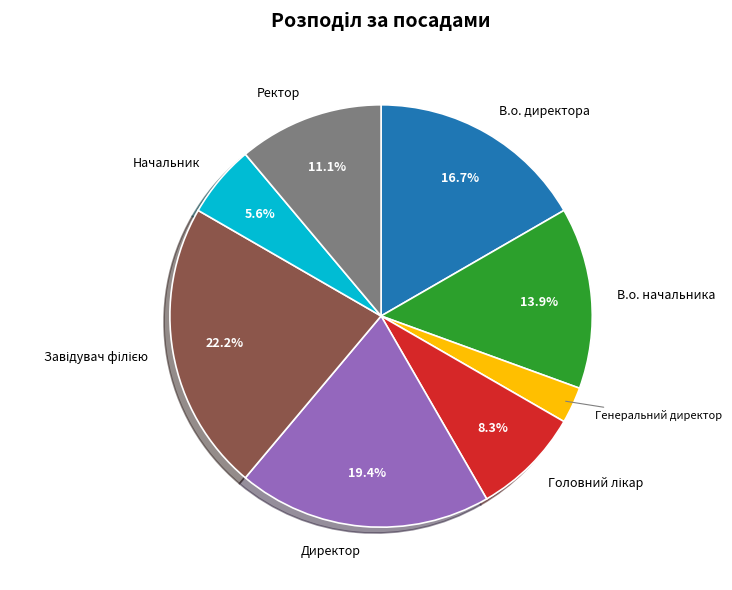

How many segments does this pie chart have?

8